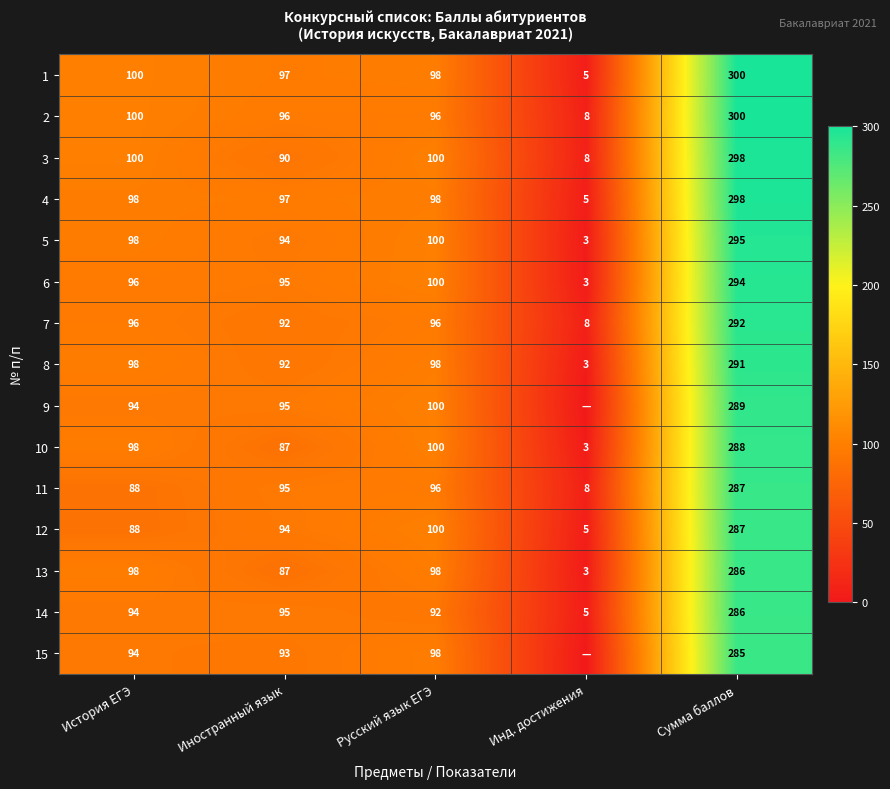

What is the approximate value of 13 at Инд. достижения, to the nearest 5?

5